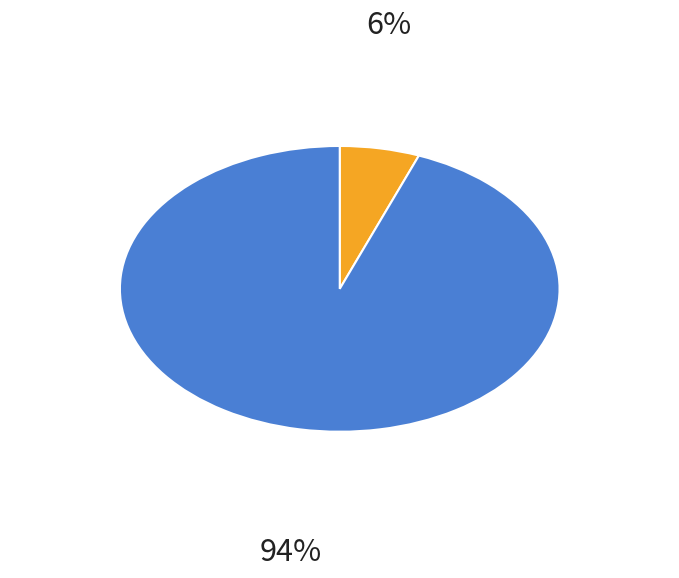

To the nearest percent, what is the difference between the largest and smallest slice percentages?

88%